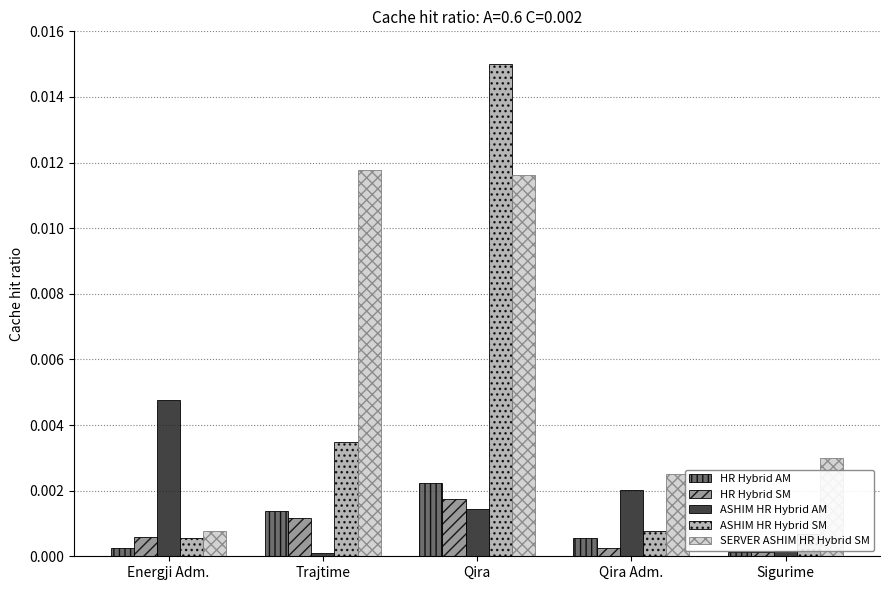

What is the label of the 1st bar from the left?

Energji Adm.